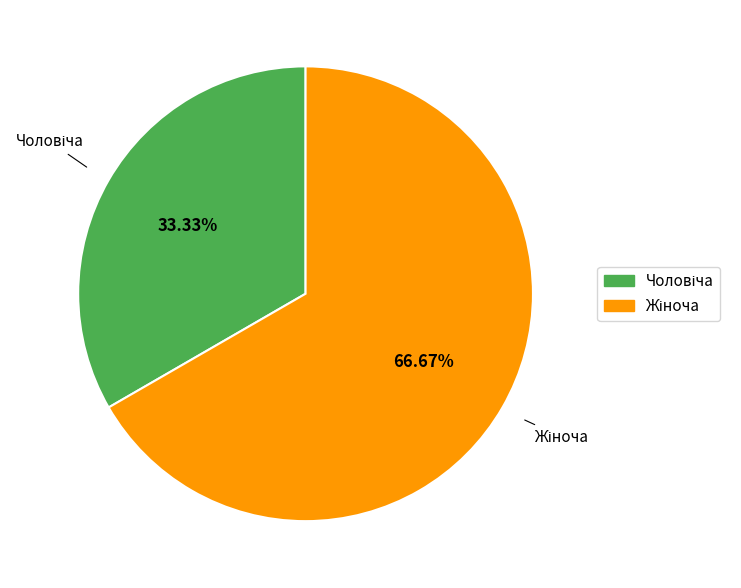

What percentage is the Чоловіча slice, to the nearest percent?

33%